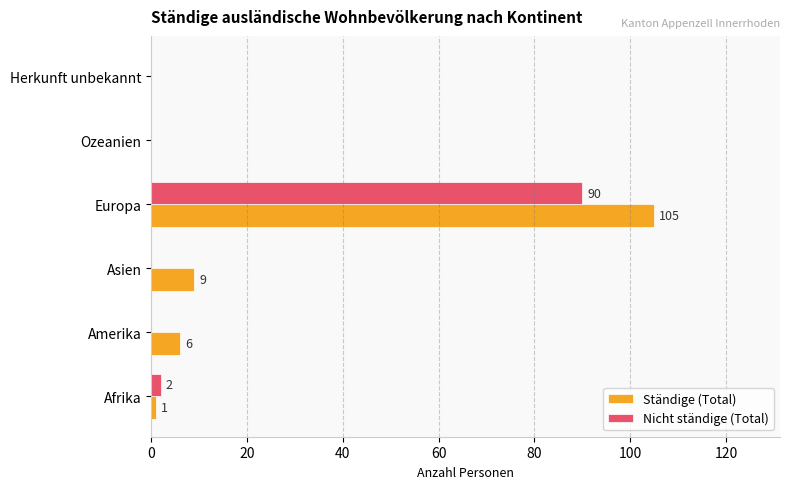

What is the maximum value for Nicht ständige (Total)?

90